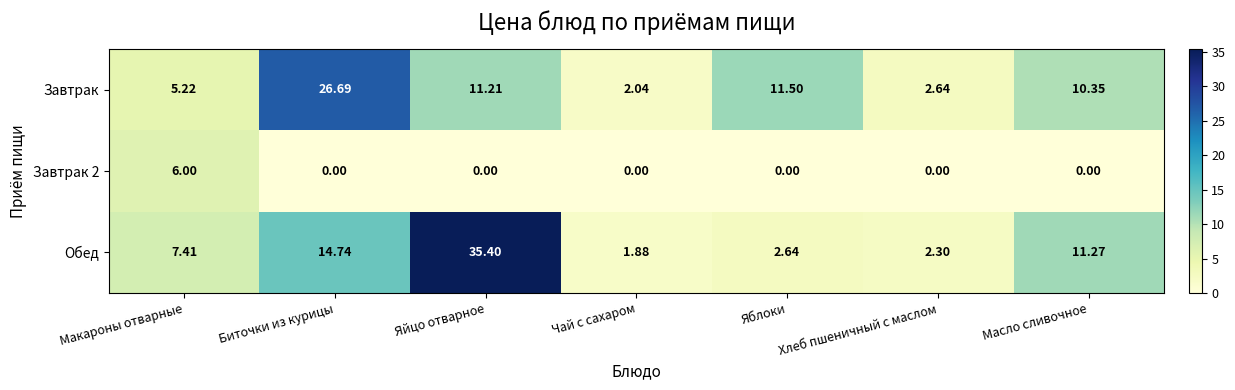

Which series has the widest spread of values?

Обед